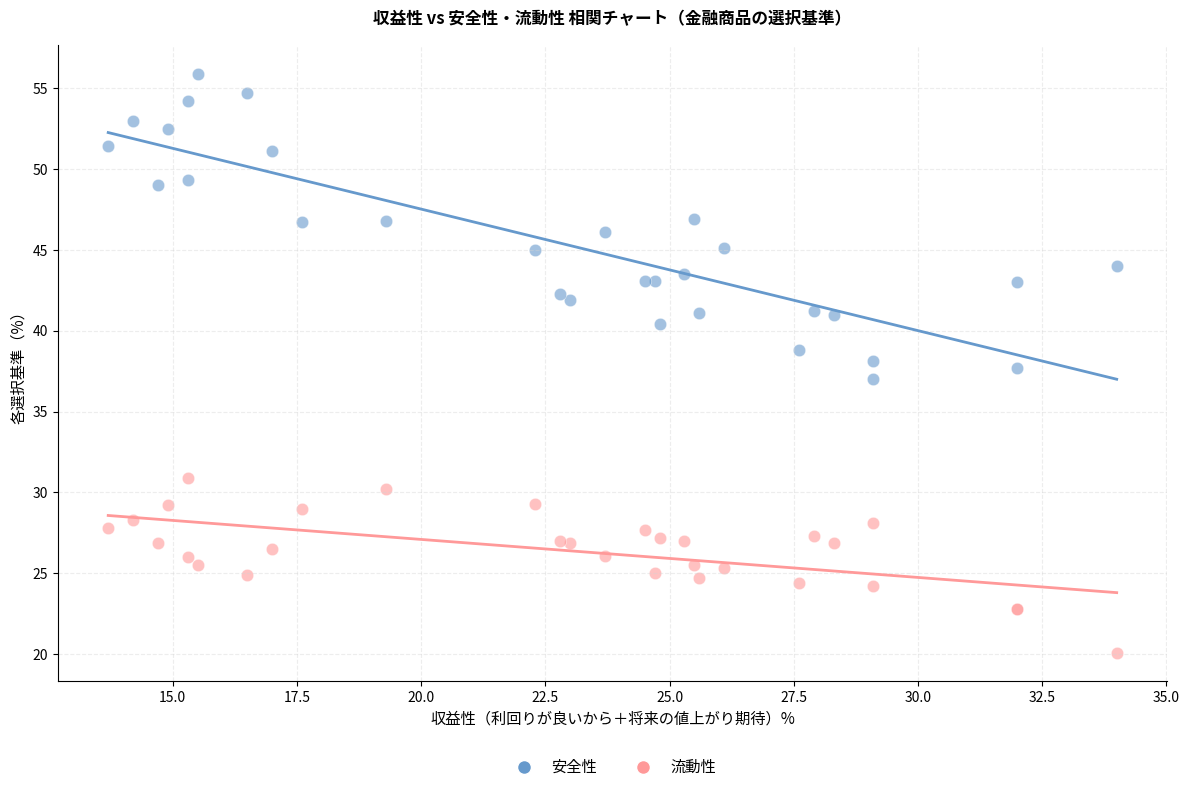

Which series contains the highest Y value?

安全性